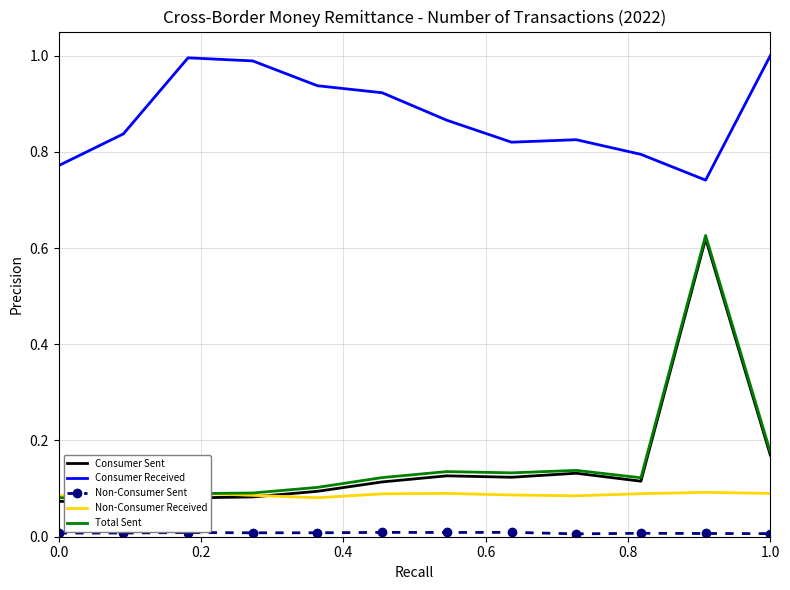

What is the maximum value for Total Sent?

0.6